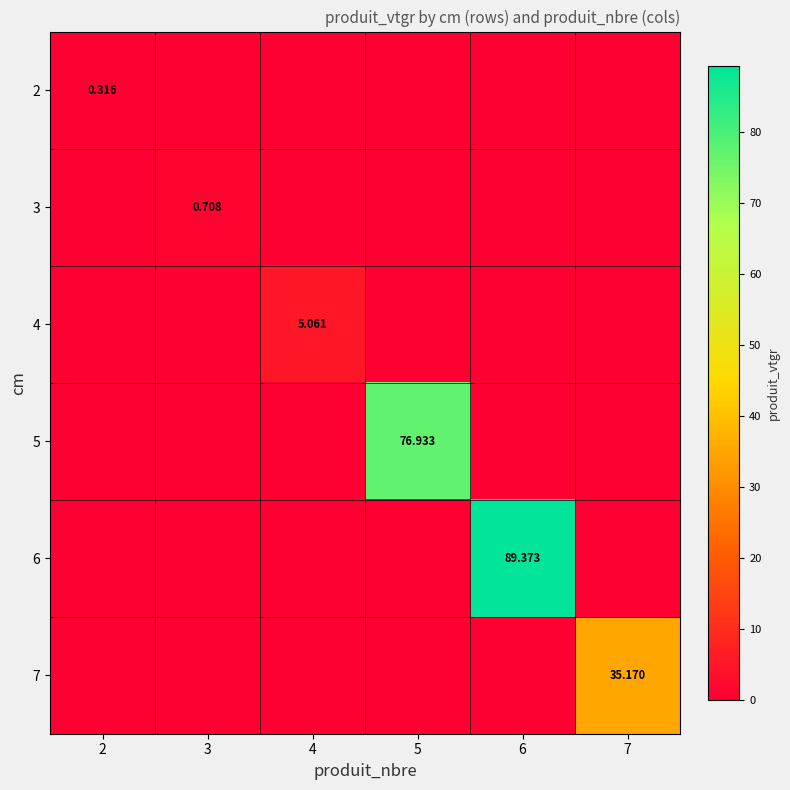

Count the 3 values in the range 0 to 1.

6